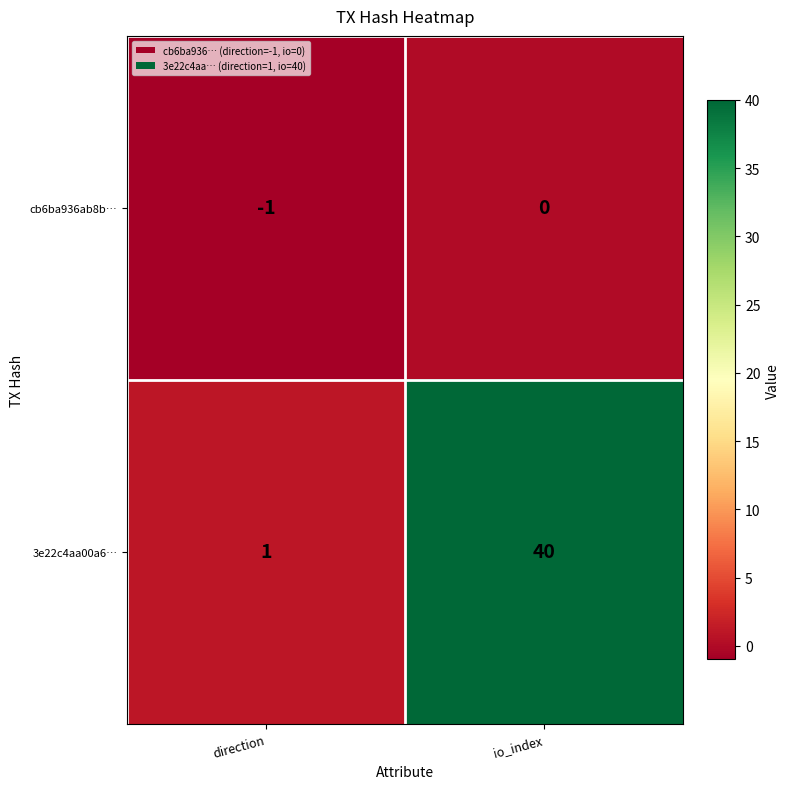

Which series has the widest spread of values?

3e22c4aa00a6…